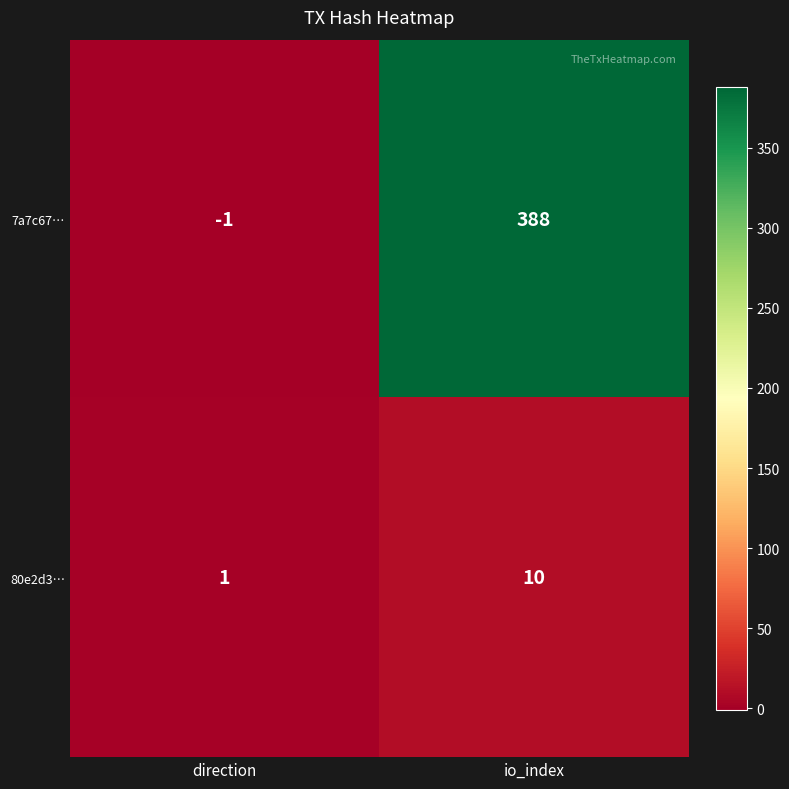

Which series changed the most between direction and io_index?

7a7c67…